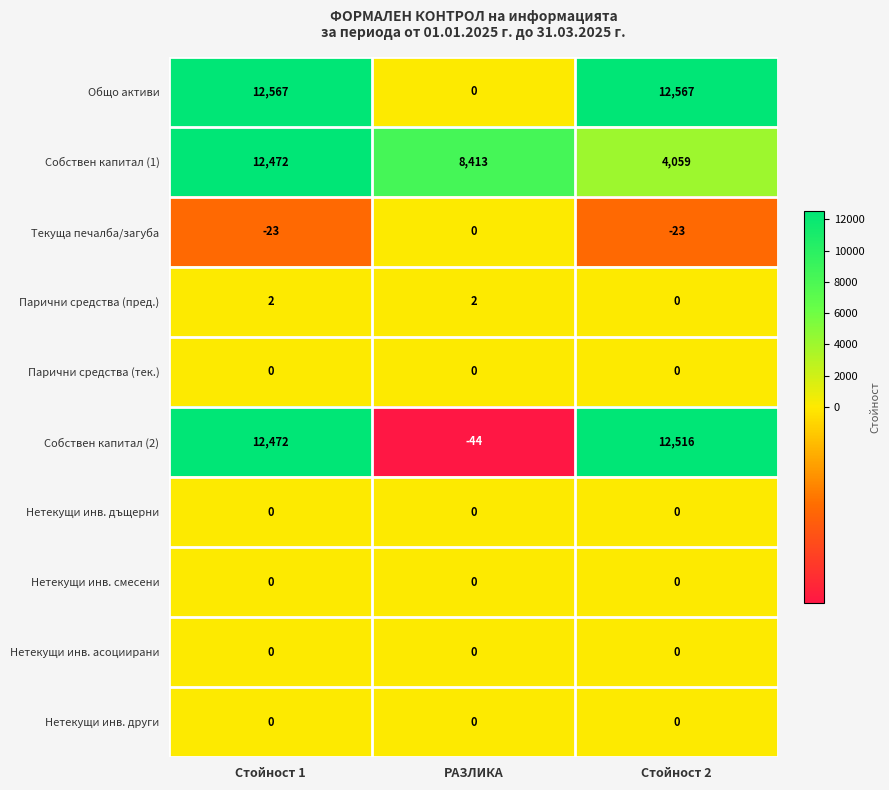

Between РАЗЛИКА and Стойност 2, which series saw the biggest shift?

Общо активи